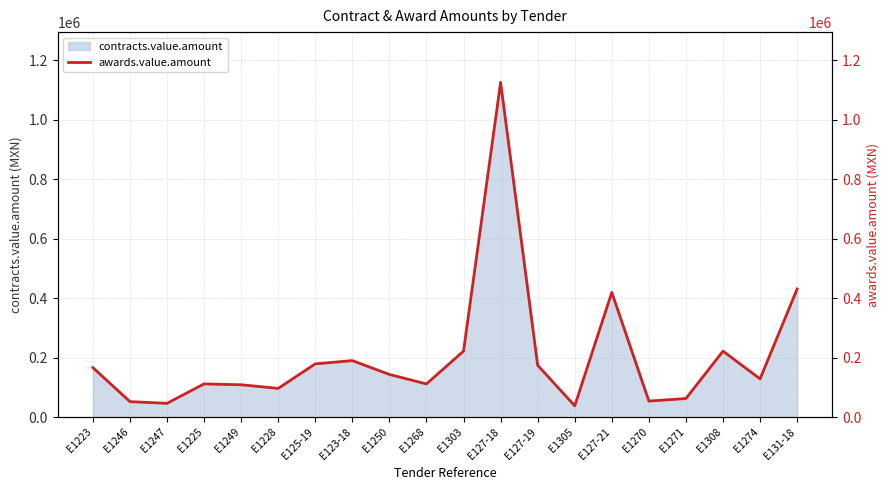

How many lines are shown in the chart?

1